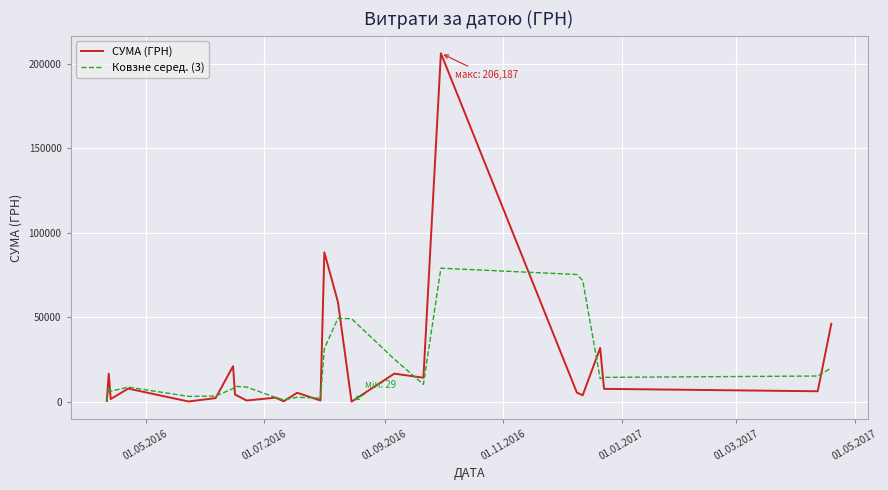

In СУМА (ГРН), how many points are higher than both neighbors (excluding endpoints)?

9